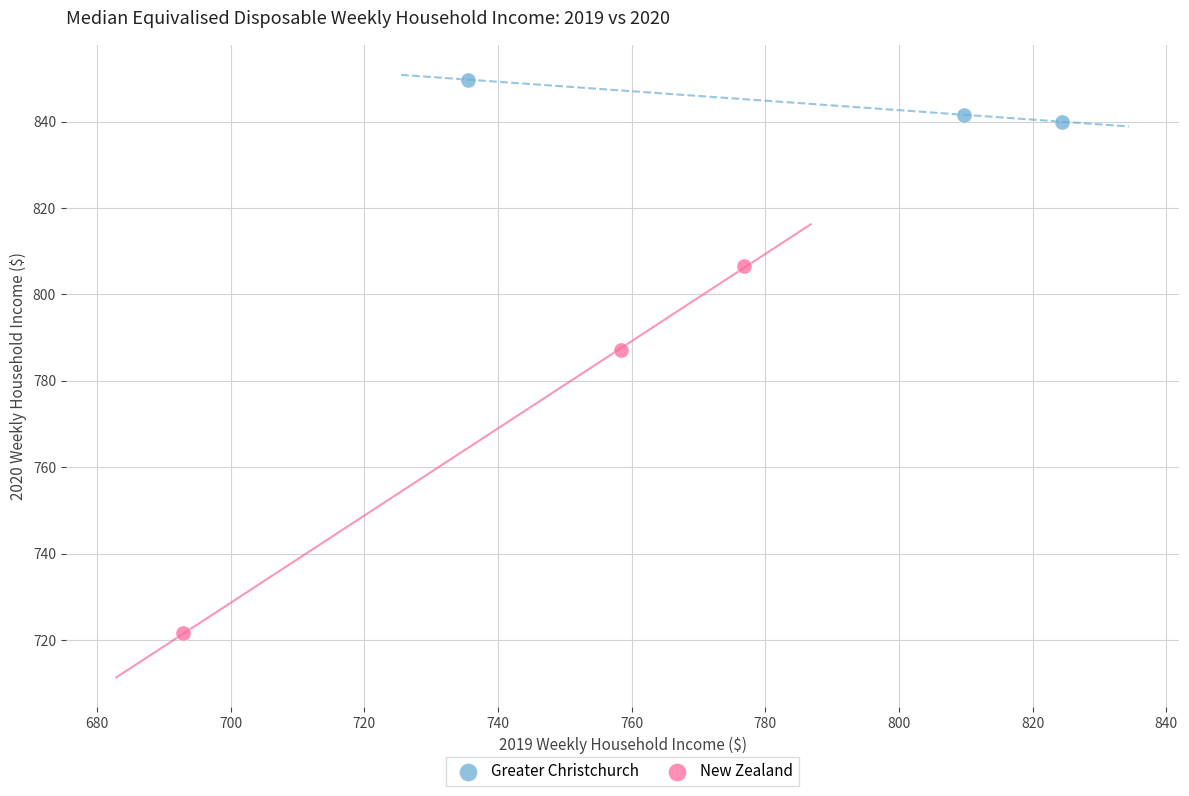

Which series contains the highest Y value?

Greater Christchurch